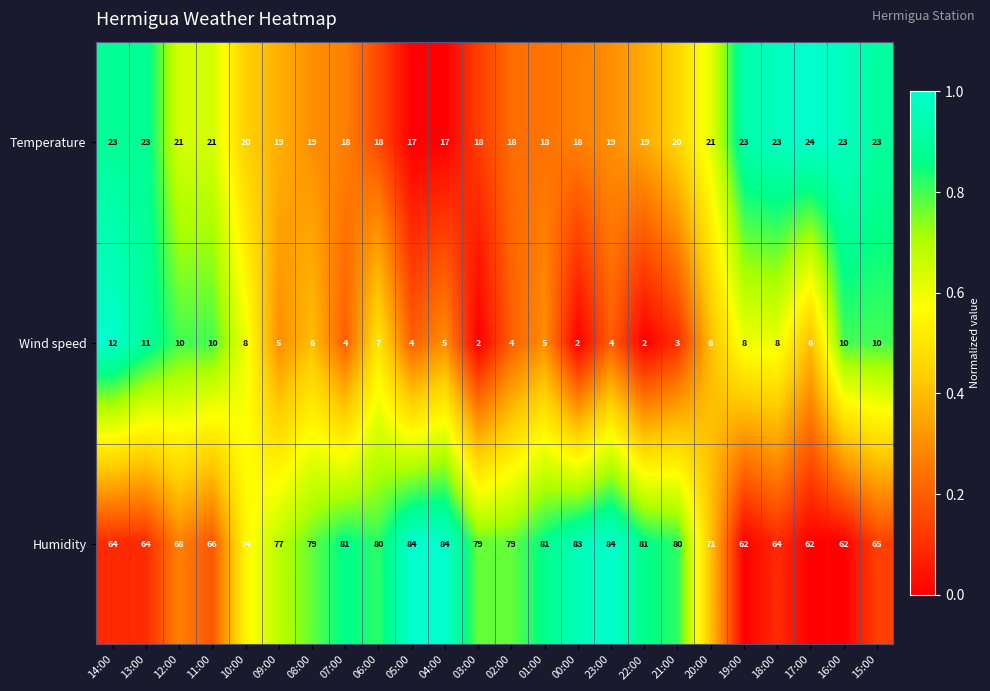

At which category is the sum across all series the highest?

23:00